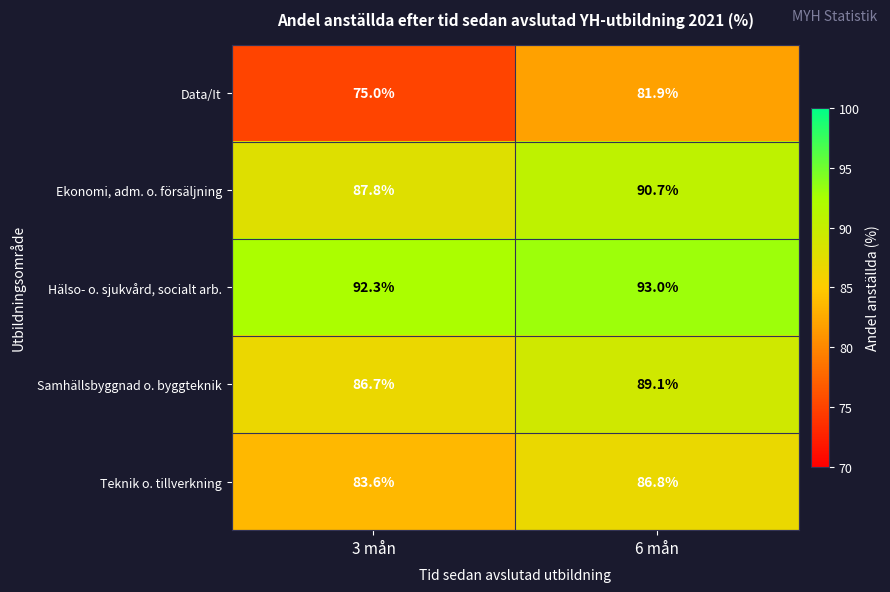

What is the sum of all Ekonomi, adm. o. försäljning values?

178.5